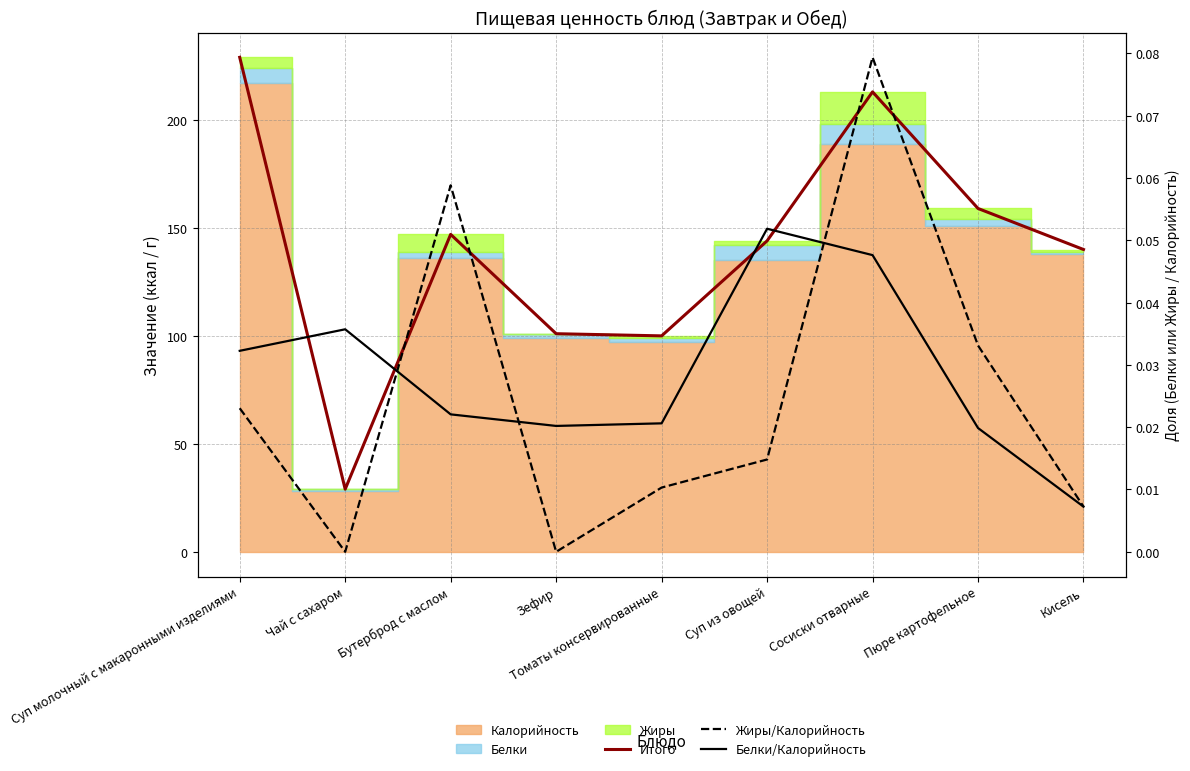

At which category is the sum across all series the highest?

Суп молочный с макаронными изделиями